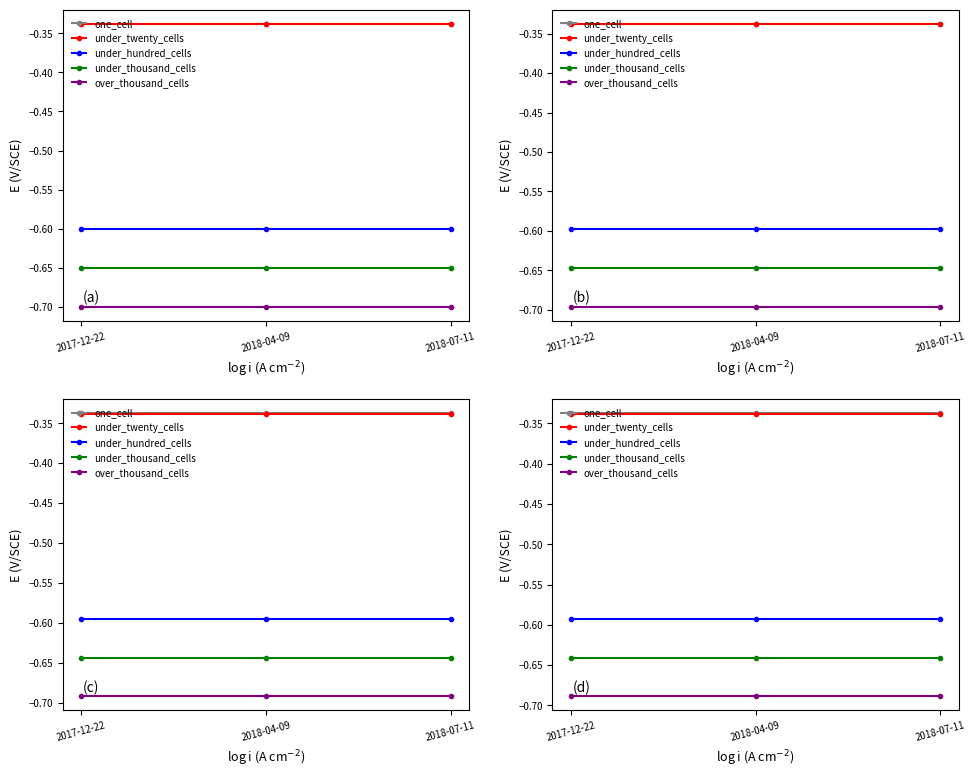

Reading left to right, extract all data points from this chart.

one_cell: -0.3	-0.3	-0.3
under_twenty_cells: -0.3	-0.3	-0.3
under_hundred_cells: -0.6	-0.6	-0.6
under_thousand_cells: -0.6	-0.6	-0.6
over_thousand_cells: -0.7	-0.7	-0.7